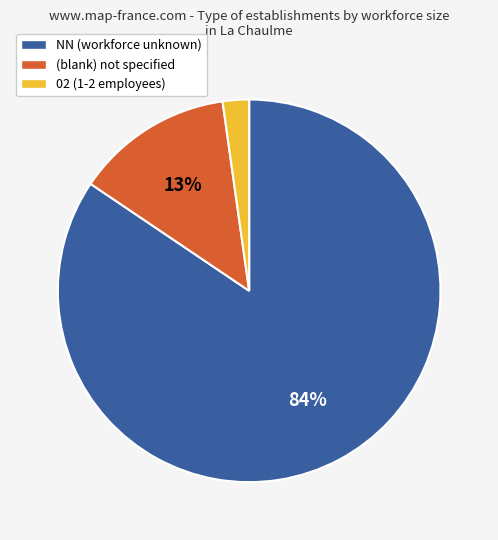

Does any single category account for the majority?

Yes